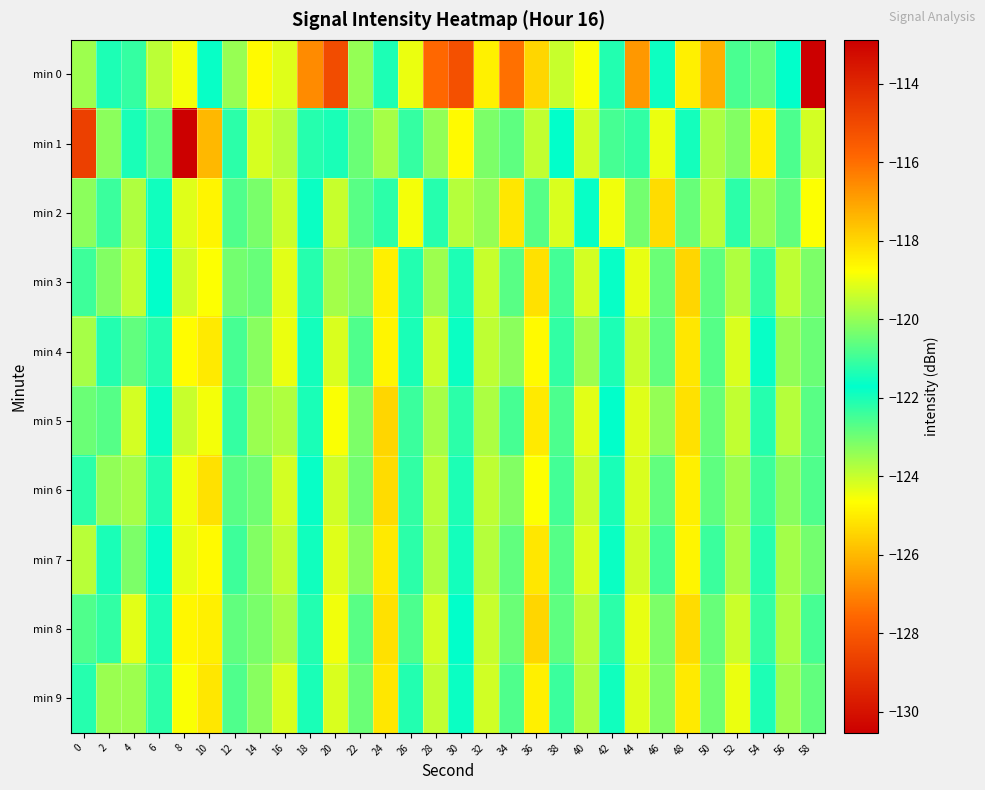

Which category has the lowest value across all series?

8